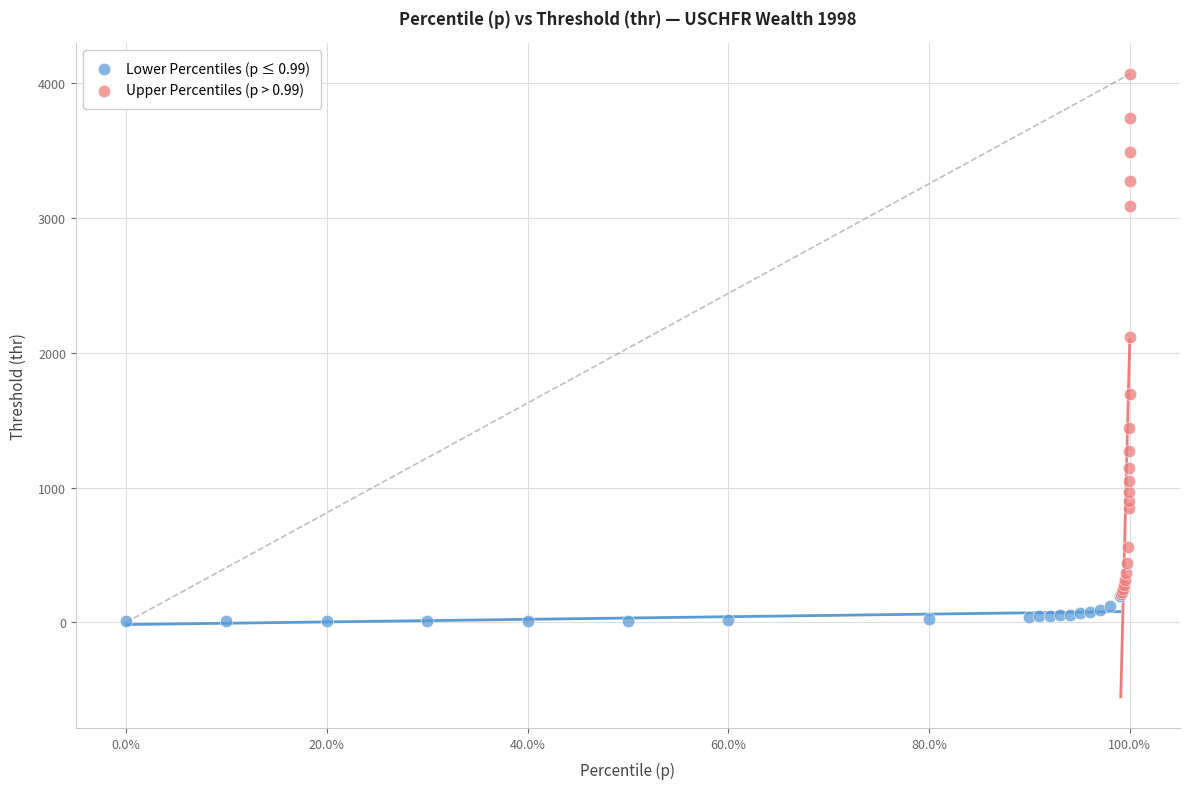

Which series contains the lowest Y value?

Lower Percentiles (p ≤ 0.99)